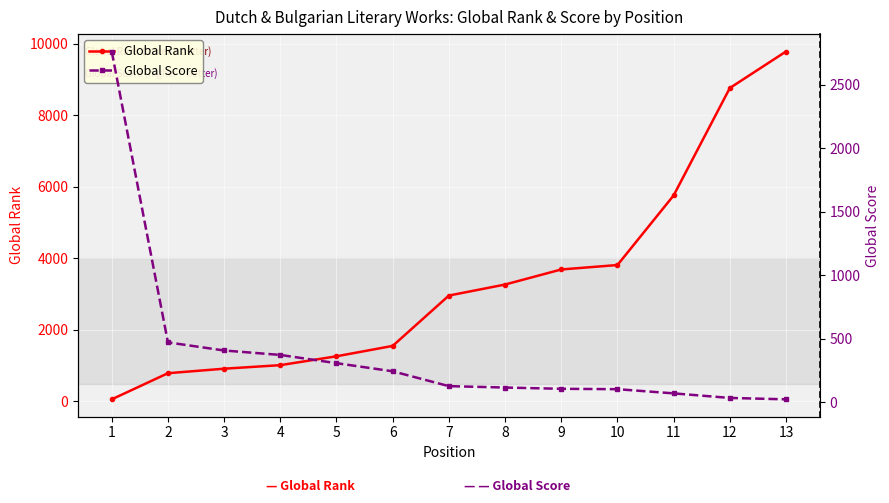

Where do Global Score and Global Rank first cross each other?

1 and 2